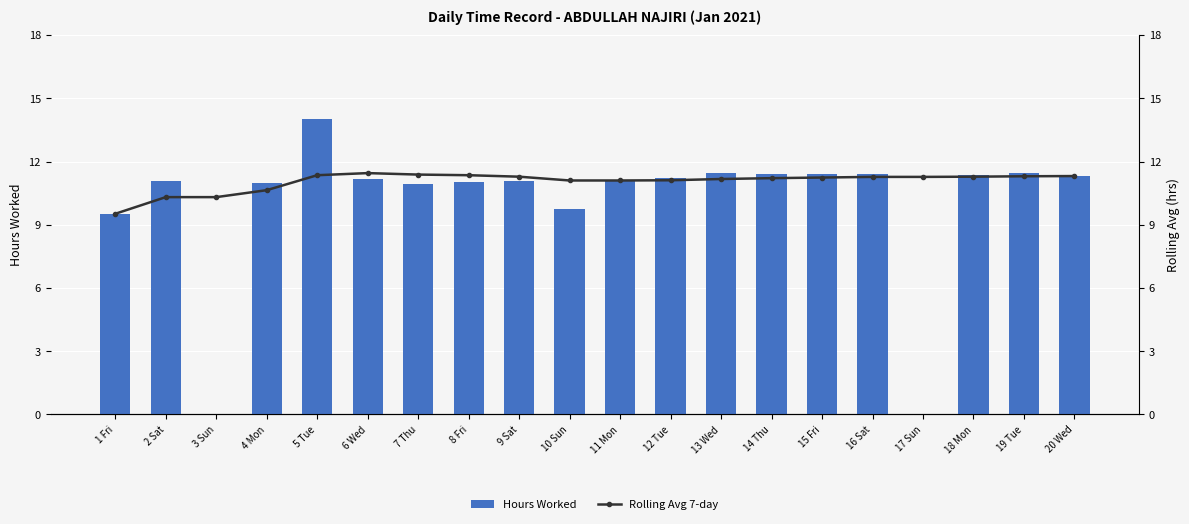

Rank the categories by Rolling Avg 7-day value from highest to lowest.

6 Wed, 7 Thu, 5 Tue, 8 Fri, 20 Wed, 19 Tue, 9 Sat, 18 Mon, 16 Sat, 17 Sun, 15 Fri, 14 Thu, 13 Wed, 12 Tue, 10 Sun, 11 Mon, 4 Mon, 2 Sat, 3 Sun, 1 Fri